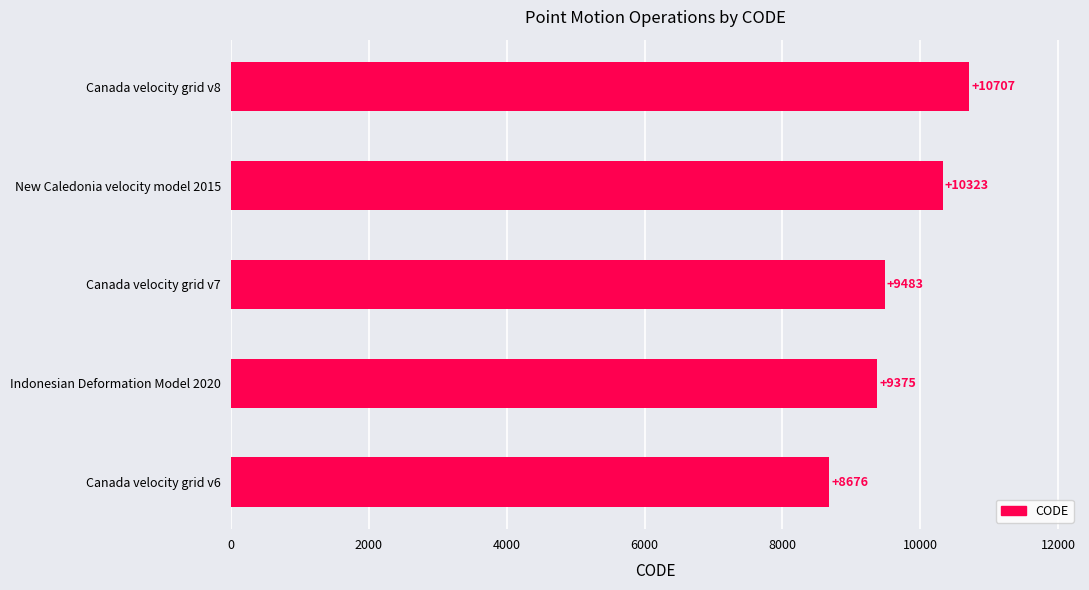

Is it true that the value at Canada velocity grid v7 is 9483?

True